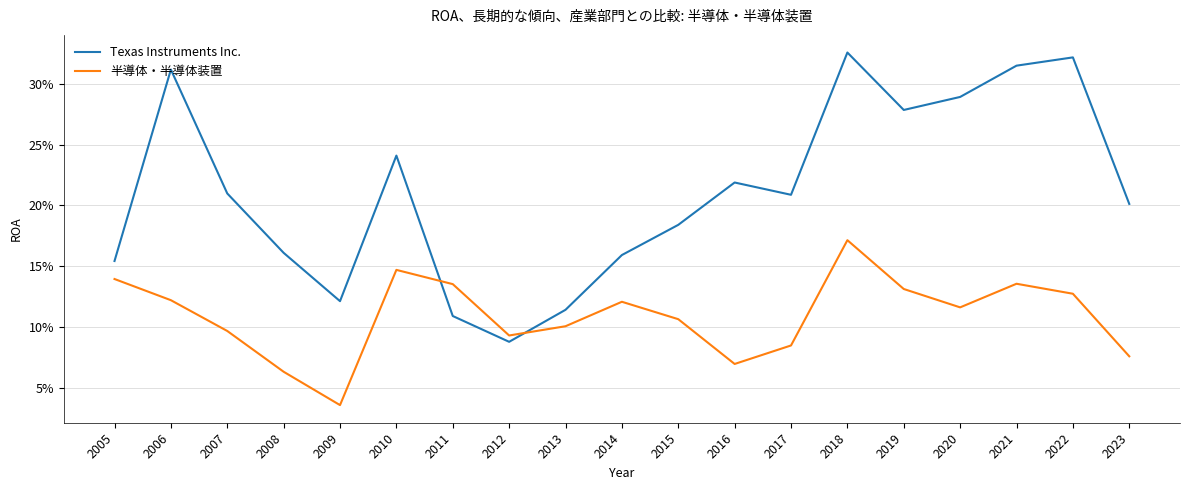

Is this an area chart (filled region under the line)?

No